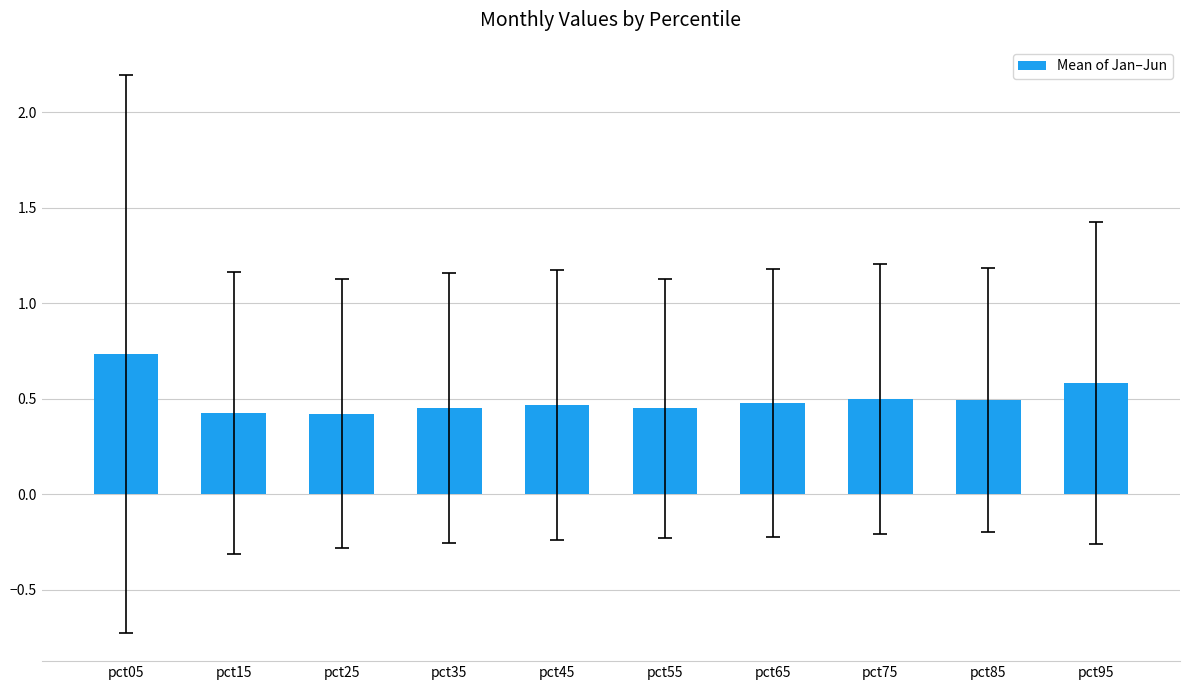

What is the difference between the maximum and minimum values?

0.3